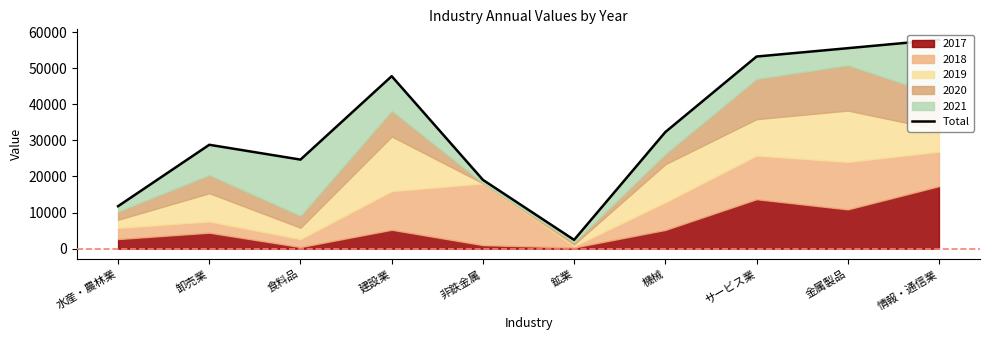

Is it true that the value at サービス業 is 82571.7?

False